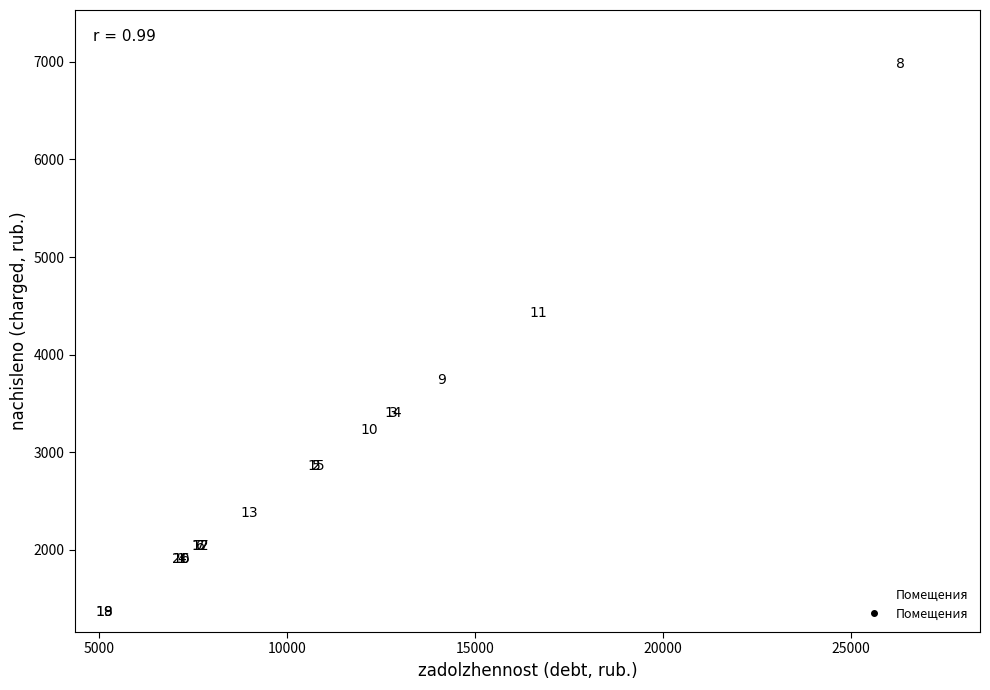

What Y value in the scatter plot is closest to 4167?

4422.6